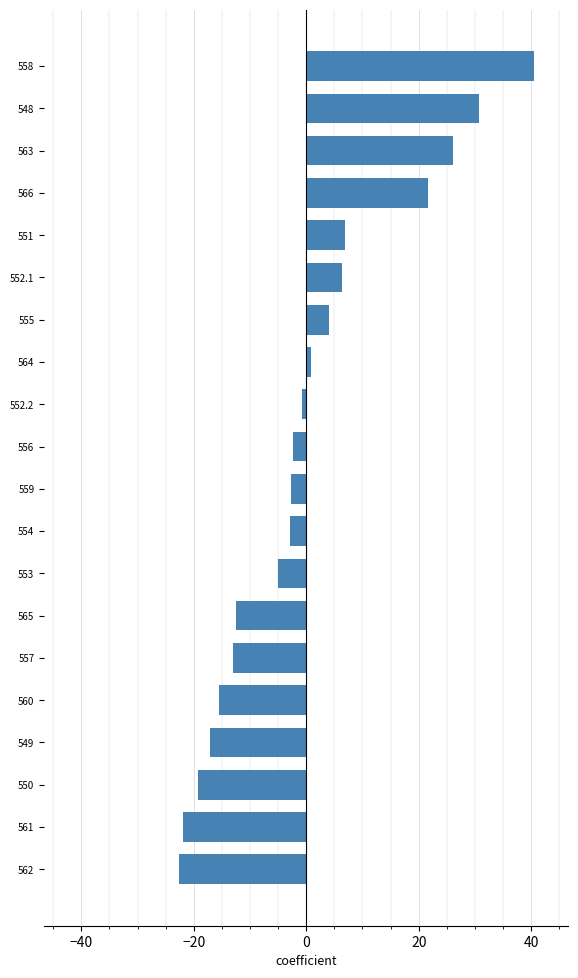

How many data points does each series have?

20